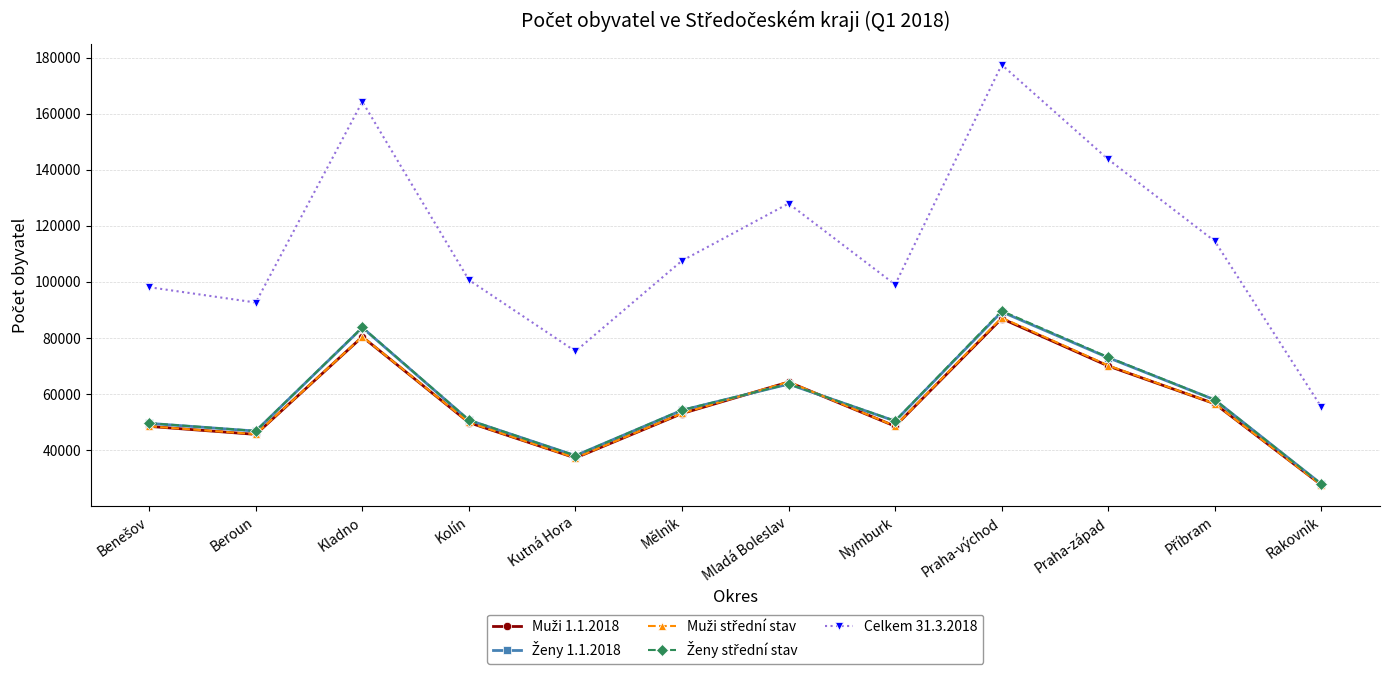

What is the smallest value displayed?

27518